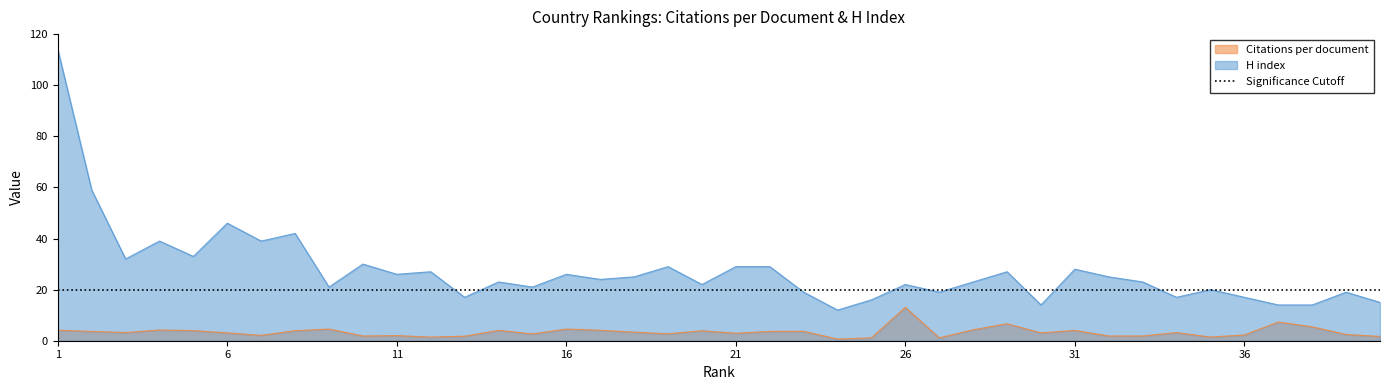

At which category does H index reach its first local peak?

4